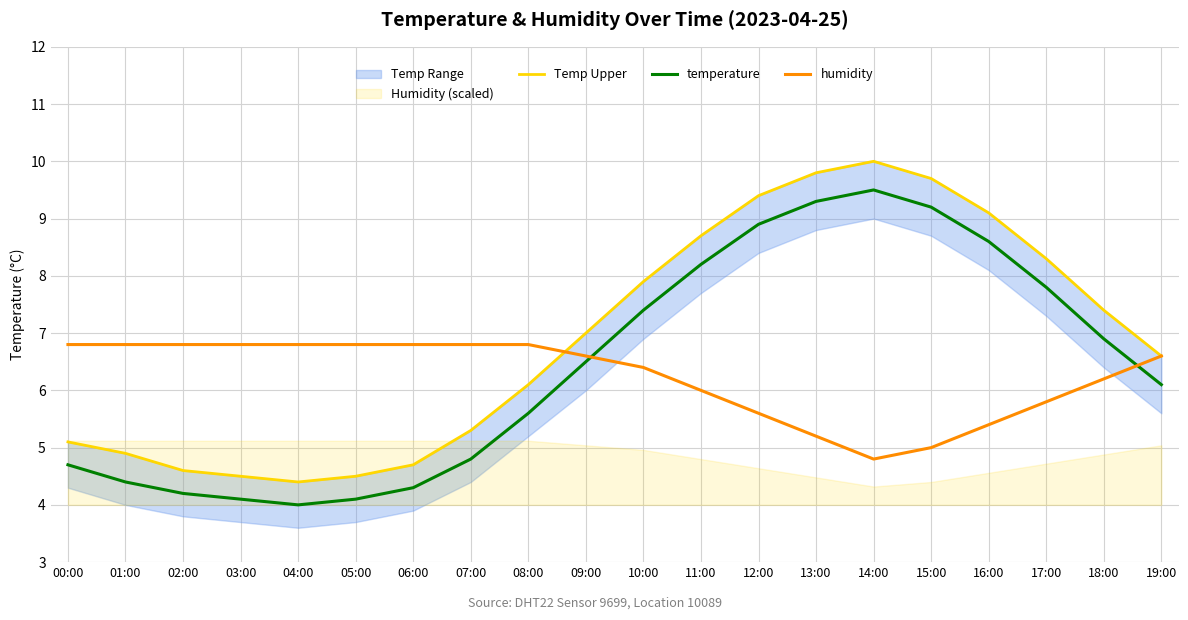

How many categories are shown in the chart?

20